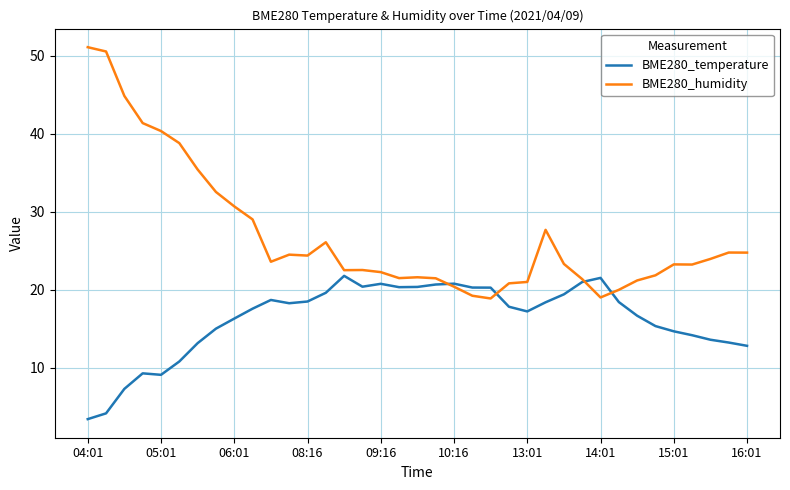

What is the lowest value of the BME280_temperature series?

3.4